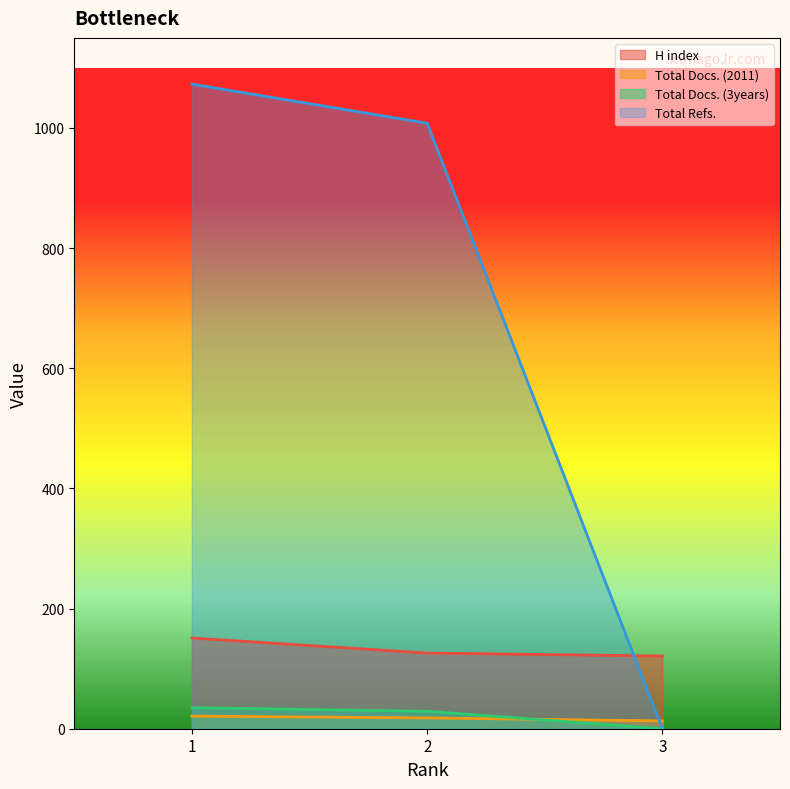

Rank the series at 2 from lowest to highest value.

Total Docs. (2011), Total Docs. (3years), H index, Total Refs.